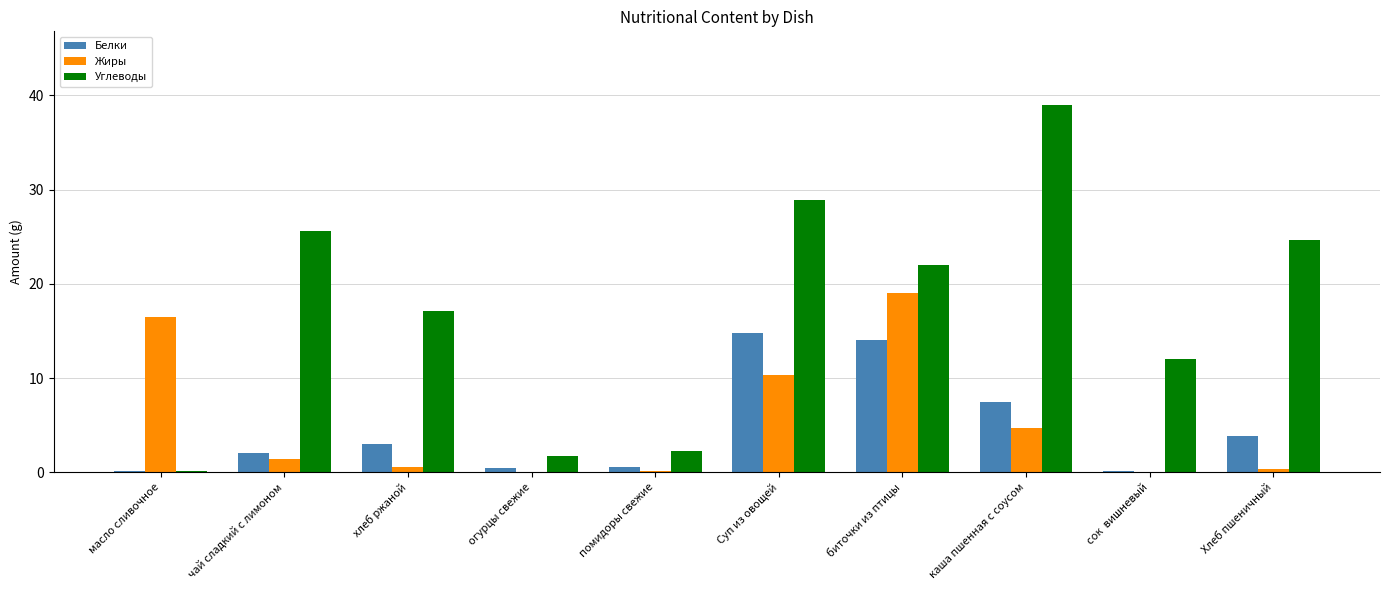

How many groups of bars are there?

10